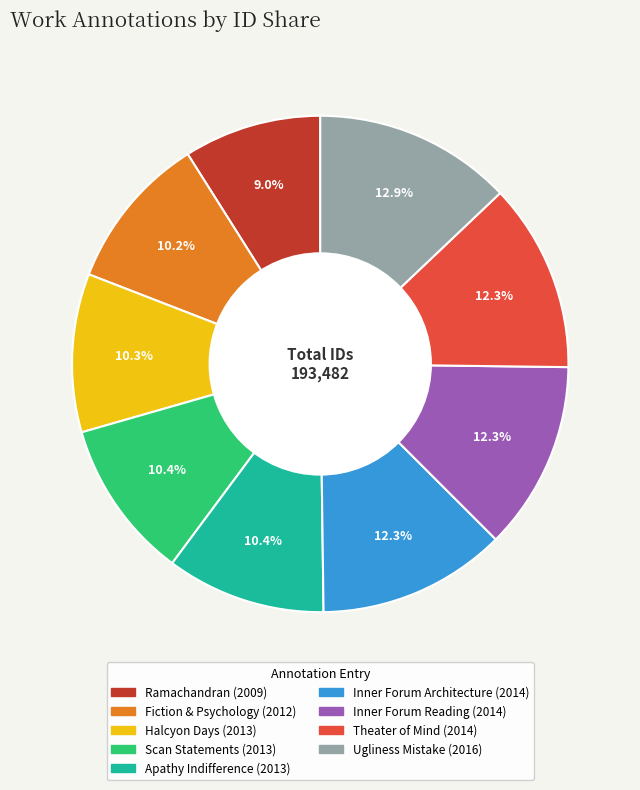

Is Inner Forum Reading (2014) the majority of the pie?

No